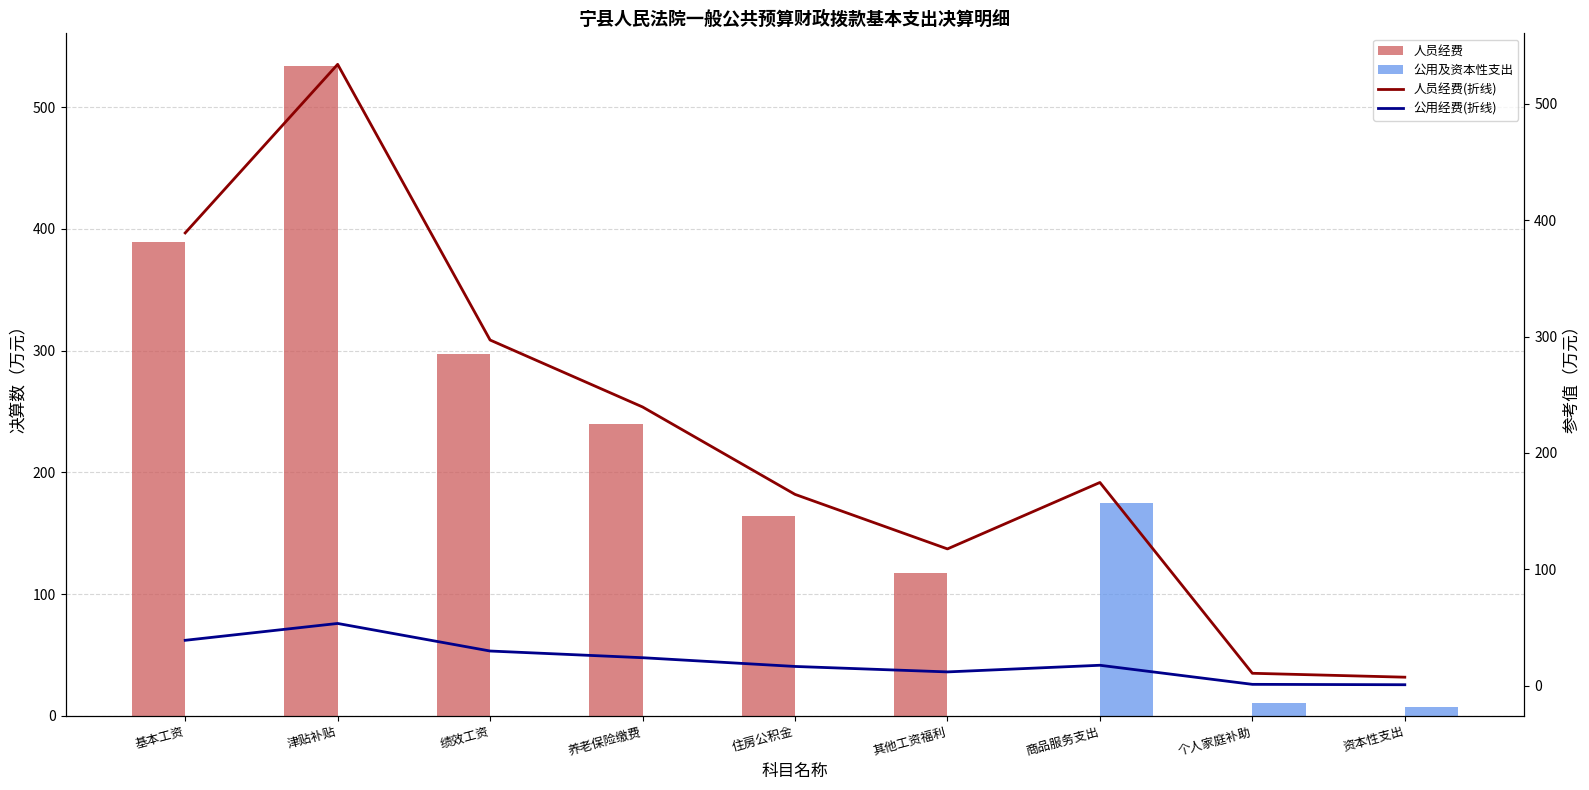

Is it true that 人员经费(折线) equals 87.3 at 住房公积金?

False